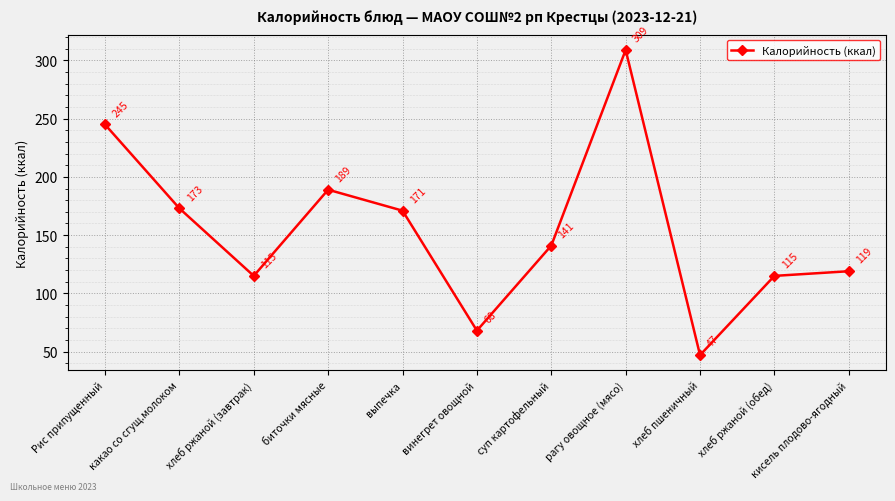

Is this an area chart (filled region under the line)?

No